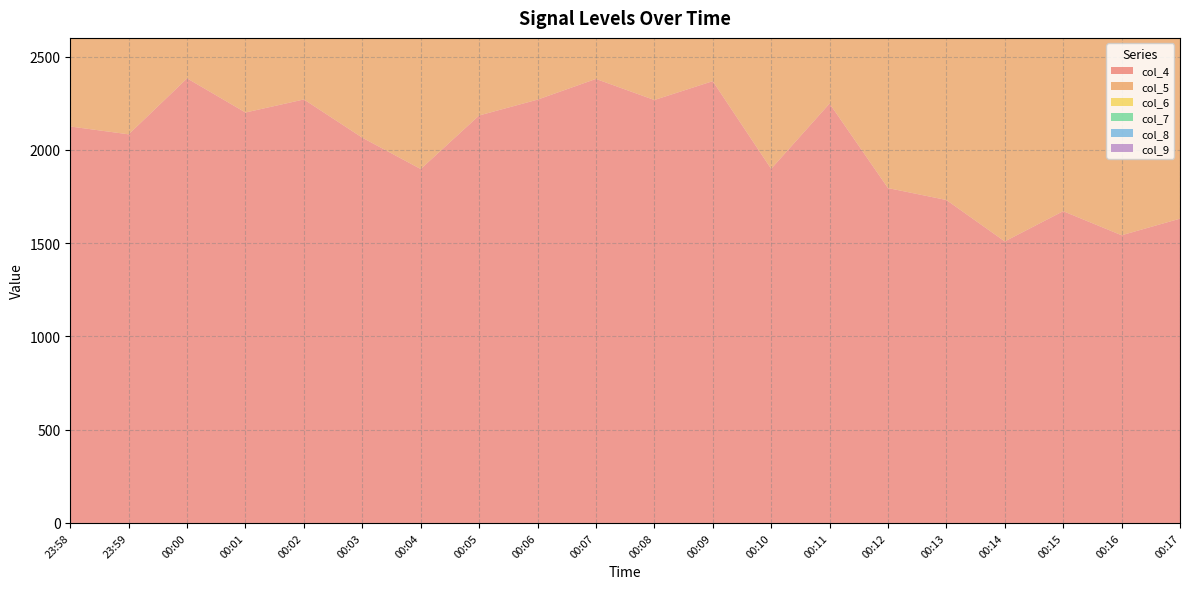

Reading left to right, list all the values displayed in this chart.

col_4: 2125	2083	2383	2200	2270	2065	1897	2184	2269	2380	2267	2368	1898	2248	1795	1731	1509	1671	1542	1631
col_5: 1591	2000	1618	1890	1506	1727	1370	1685	1852	1735	1584	1600	1331	1531	1263	1383	1188	1256	1236	1327
col_6: 1407	1716	1386	1458	1478	1438	1426	1338	1574	1383	1493	1413	1264	1174	1265	909	1191	1246	922	1181
col_7: 1549	1372	1515	1456	1409	1220	1246	1260	1433	1565	1213	1187	1214	1037	1333	1040	994	1091	971	957
col_8: 1363	1383	1366	1385	1217	1063	1303	1103	1228	1315	1131	1237	1027	1062	1029	985	877	1002	885	1078
col_9: 1181	1222	1196	1055	1121	1122	905	1055	1113	1021	1077	1011	943	840	986	783	901	743	803	932